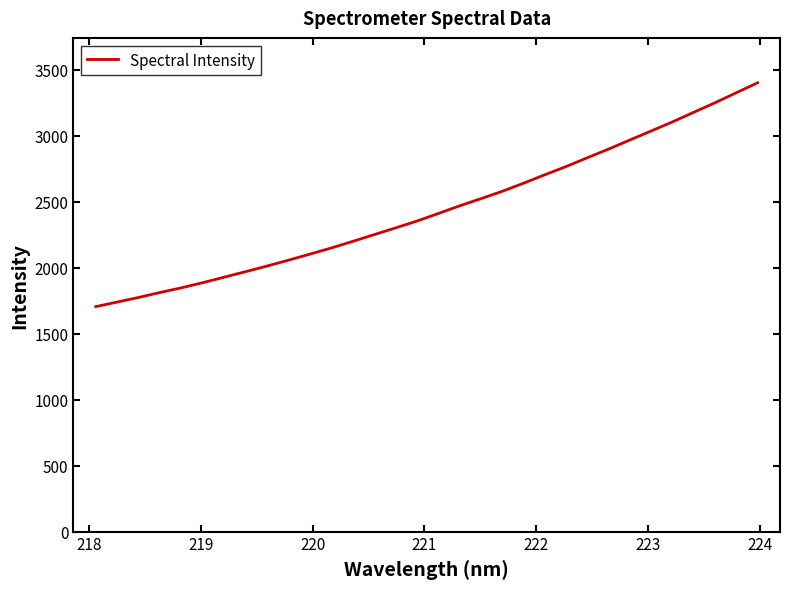

How many lines are shown in the chart?

1